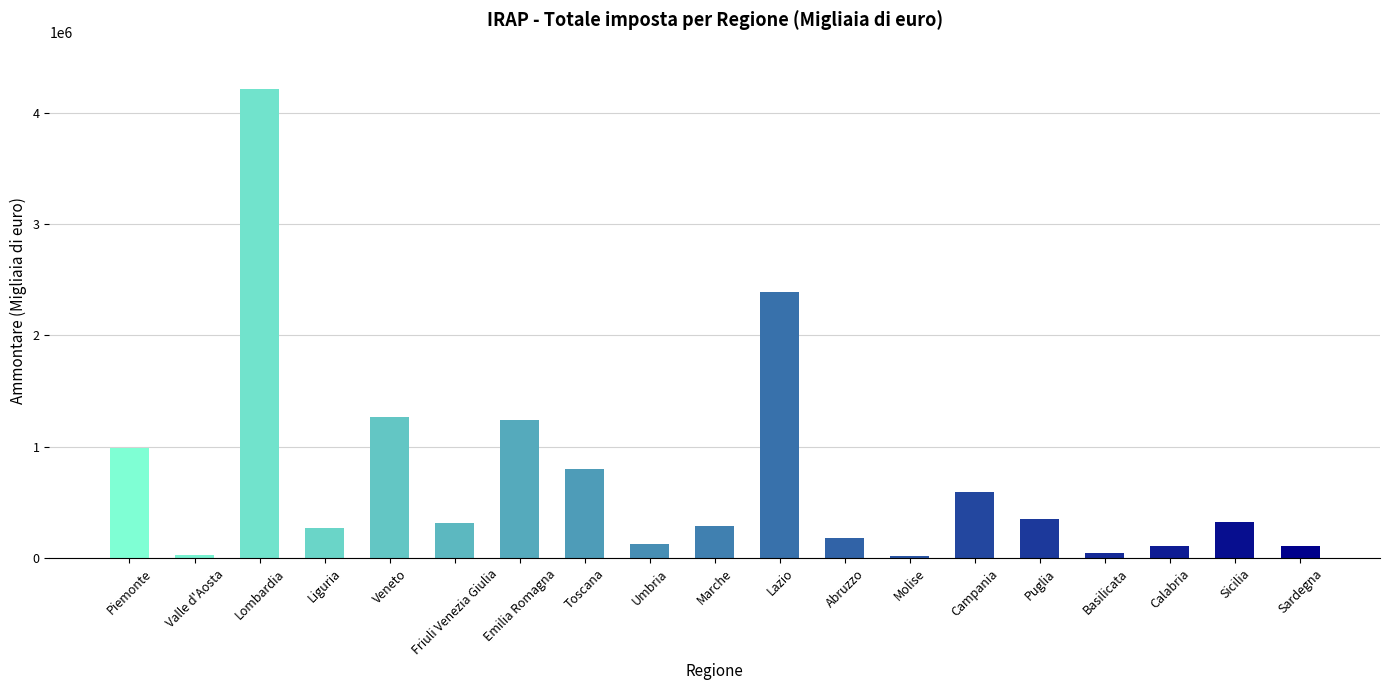

Is it true that the value at Liguria is 271293?

True